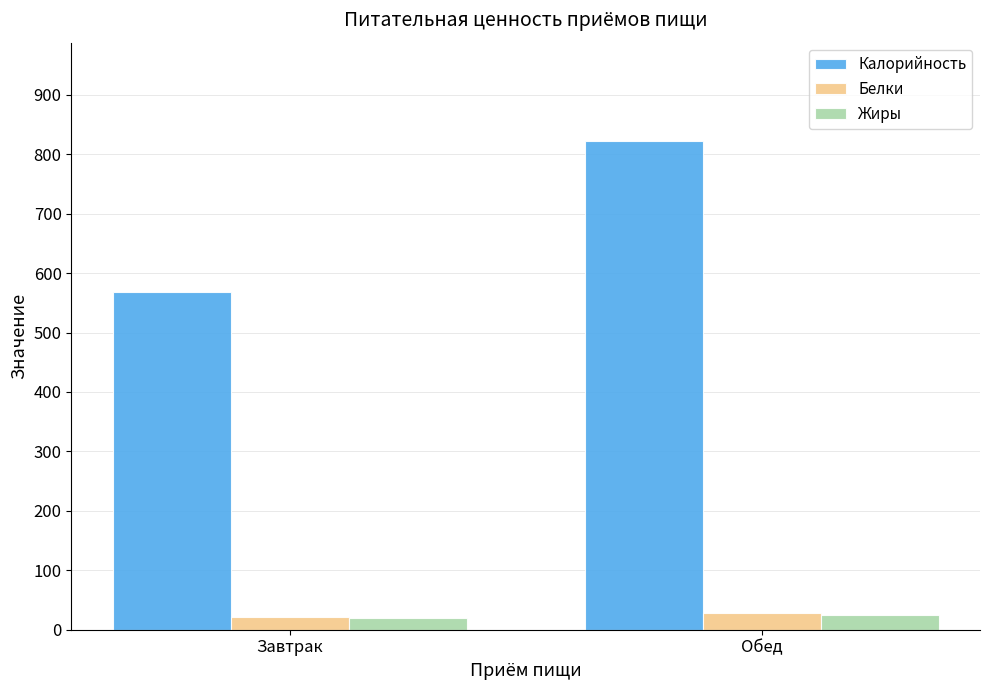

Does the chart contain stacked bars?

No